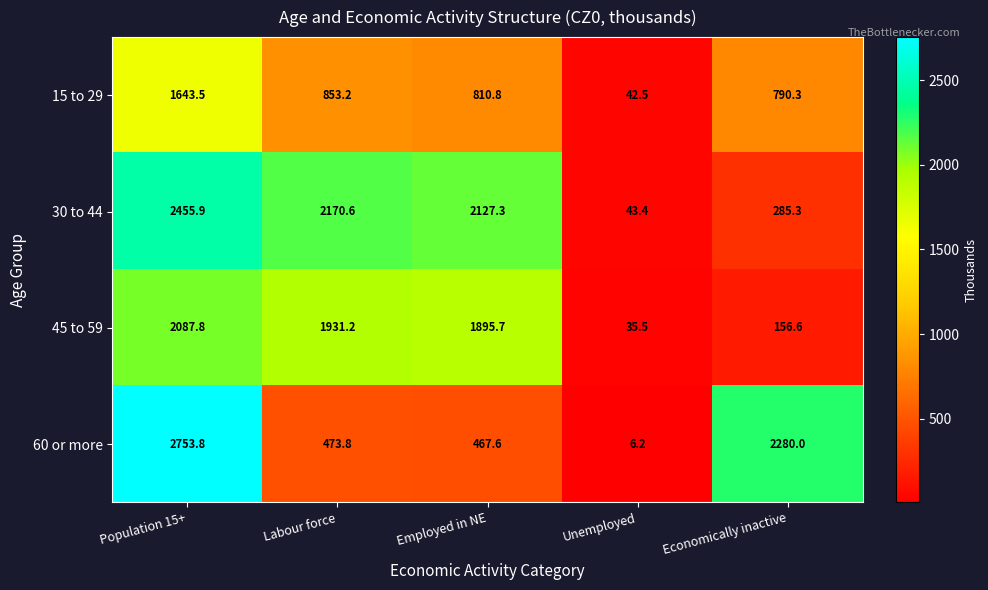

How many data points does each series have?

5